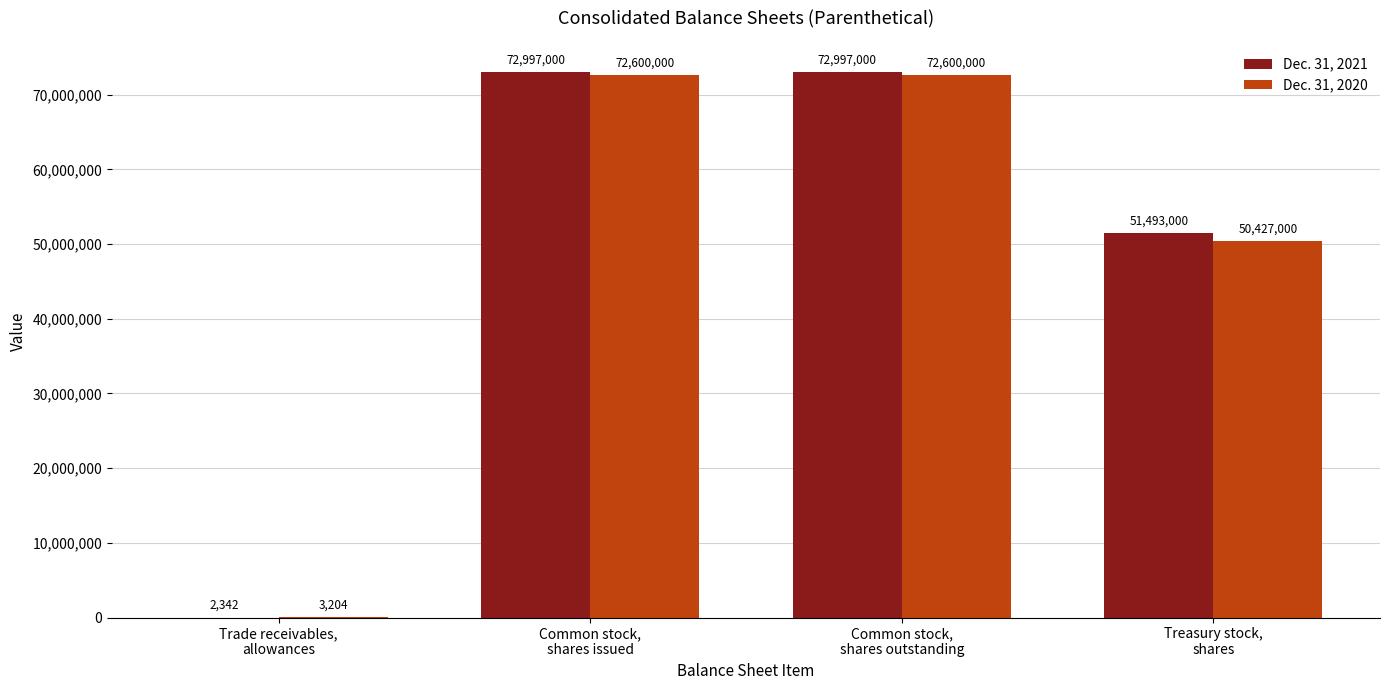

Is the value of Dec. 31, 2020 at Common stock,
shares outstanding greater than the value of Dec. 31, 2021 at Treasury stock,
shares?

Yes